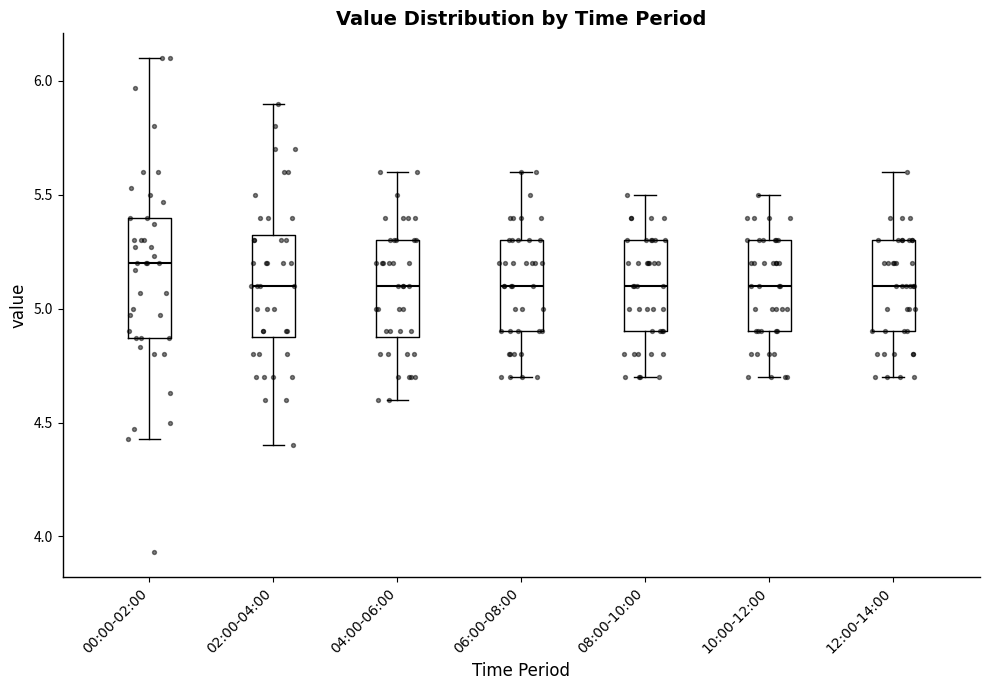

Reading left to right, read every box against the y-axis: the position of its median line, the range the box covers, and the ends of its whiskers. The values are not printed on the chart, so give them approximately, as read against the axis.

00:00-02:00: median 5.20, box 4.85 to 5.40, whiskers 4.45 to 6.10
02:00-04:00: median 5.10, box 4.90 to 5.35, whiskers 4.40 to 5.90
04:00-06:00: median 5.10, box 4.90 to 5.30, whiskers 4.60 to 5.60
06:00-08:00: median 5.10, box 4.90 to 5.30, whiskers 4.70 to 5.60
08:00-10:00: median 5.10, box 4.90 to 5.30, whiskers 4.70 to 5.50
10:00-12:00: median 5.10, box 4.90 to 5.30, whiskers 4.70 to 5.50
12:00-14:00: median 5.10, box 4.90 to 5.30, whiskers 4.70 to 5.60